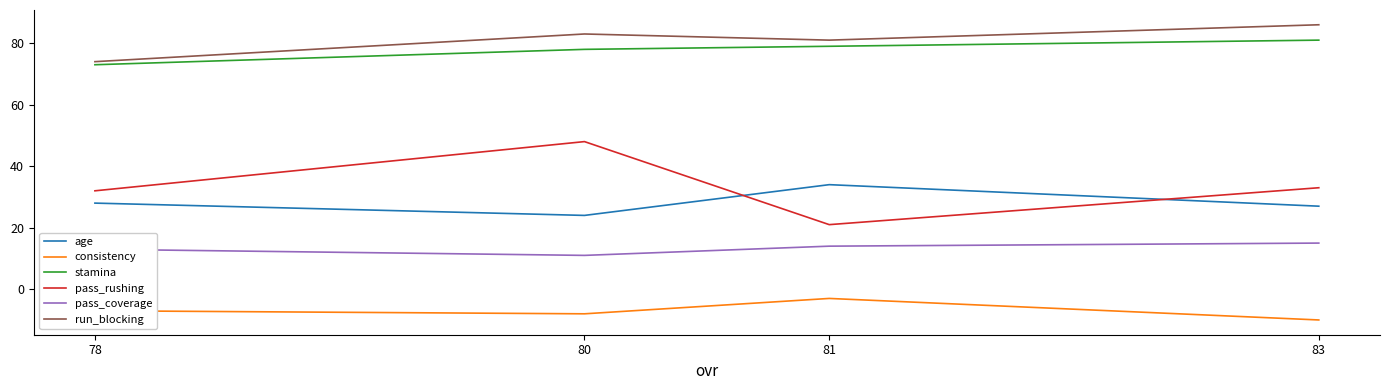

Count the consistency values in the range -8 to -3.

3